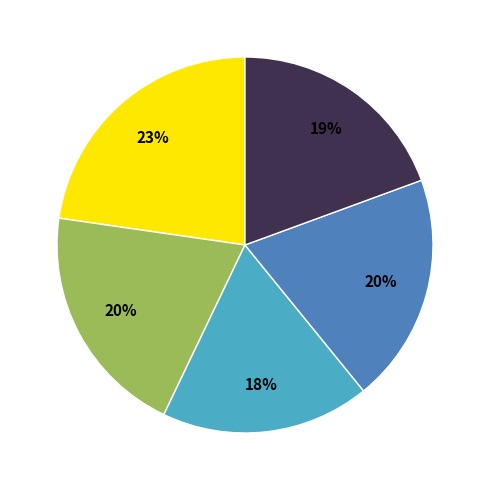

To the nearest percent, what is the difference between the largest and smallest slice percentages?

5%